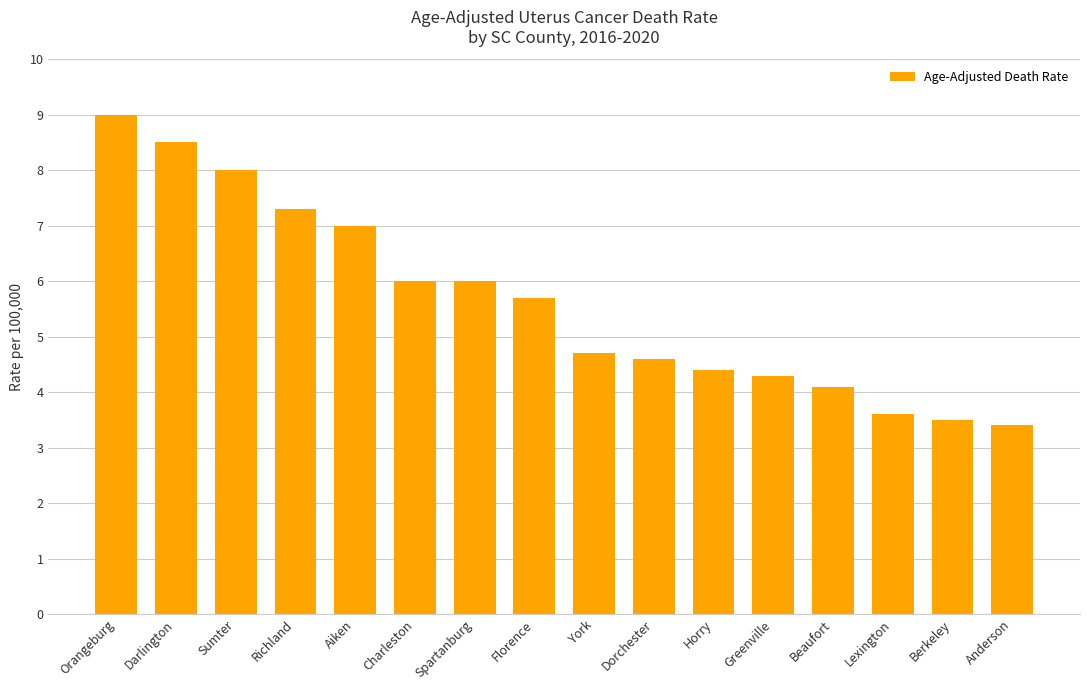

How many bars are there in total?

16